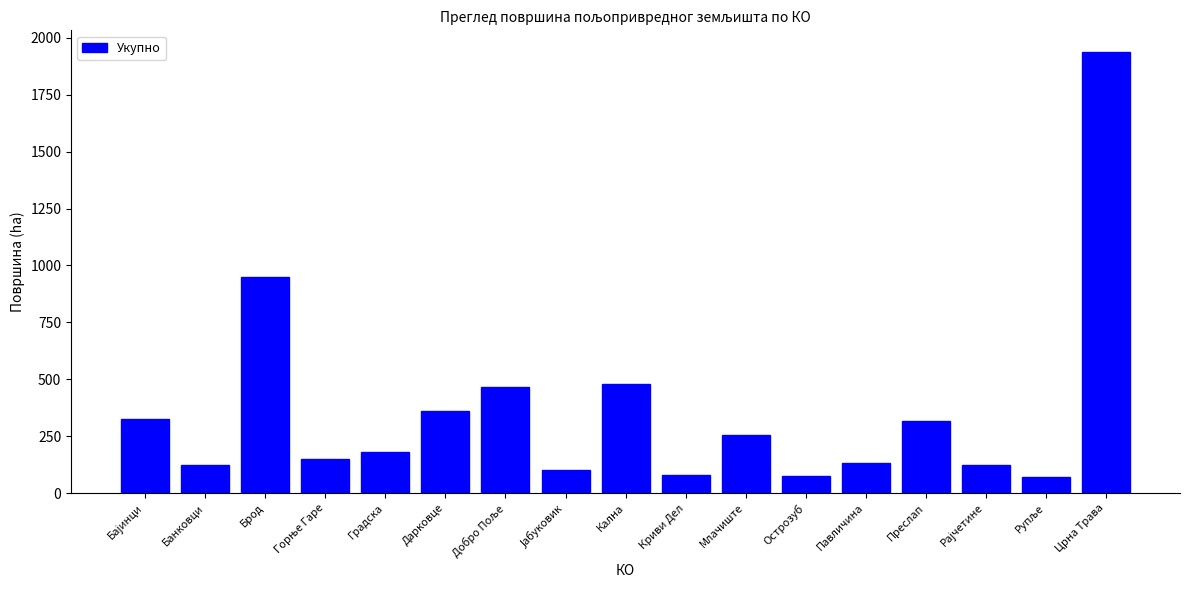

What is the label of the 5th bar from the right?

Павличина